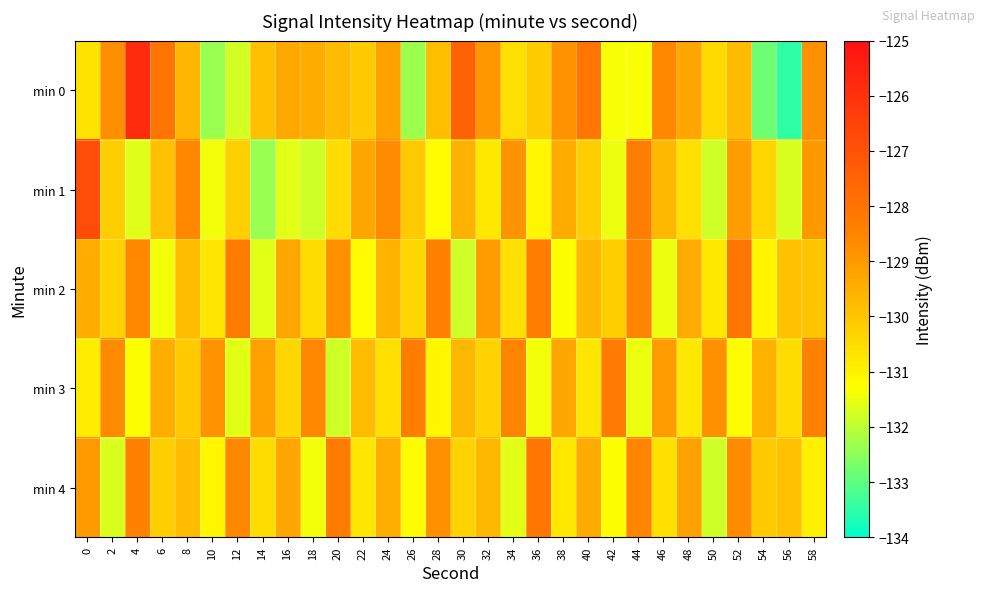

Reading left to right, list all the values displayed in this chart.

min 0: 0=-130.7	2=-128.7	4=-125.8	6=-128.0	8=-129.7	10=-132.4	12=-131.8	14=-129.9	16=-129.4	18=-129.5	20=-129.8	22=-130.1	24=-129.2	26=-132.3	28=-129.8	30=-127.5	32=-128.9	34=-130.6	36=-130.2	38=-128.9	40=-128.1	42=-131.4	44=-131.3	46=-128.6	48=-129.3	50=-130.5	52=-129.8	54=-132.8	56=-133.5	58=-128.8
min 1: 0=-126.8	2=-130.2	4=-131.6	6=-129.9	8=-128.6	10=-131.4	12=-130.2	14=-132.4	16=-131.6	18=-131.8	20=-130.5	22=-129.3	24=-128.7	26=-130.1	28=-131.2	30=-129.6	32=-130.8	34=-128.9	36=-131.1	38=-129.4	40=-130.2	42=-131.5	44=-128.3	46=-129.7	48=-130.6	50=-131.8	52=-129.1	54=-130.4	56=-131.7	58=-129.0
min 2: 0=-129.5	2=-130.3	4=-128.6	6=-131.4	8=-129.8	10=-130.7	12=-128.2	14=-131.6	16=-129.3	18=-130.5	20=-128.8	22=-131.2	24=-129.6	26=-130.4	28=-128.4	30=-131.8	32=-129.1	34=-130.6	36=-128.3	38=-131.3	40=-129.7	42=-130.2	44=-128.5	46=-131.5	48=-129.4	50=-130.8	52=-128.1	54=-131.1	56=-129.9	58=-130.0
min 3: 0=-130.9	2=-128.7	4=-131.3	6=-129.5	8=-130.1	10=-128.9	12=-131.6	14=-129.2	16=-130.4	18=-128.6	20=-131.8	22=-129.8	24=-130.6	26=-128.3	28=-131.1	30=-129.7	32=-130.3	34=-128.5	36=-131.4	38=-129.3	40=-130.7	42=-128.2	44=-131.5	46=-129.1	48=-130.8	50=-128.8	52=-131.2	54=-129.6	56=-130.5	58=-128.4
min 4: 0=-129.0	2=-131.7	4=-128.4	6=-130.2	8=-129.8	10=-131.1	12=-128.6	14=-130.5	16=-129.3	18=-131.4	20=-128.2	22=-130.7	24=-129.5	26=-131.2	28=-128.8	30=-130.3	32=-129.7	34=-131.6	36=-128.1	38=-130.8	40=-129.4	42=-131.3	44=-128.5	46=-130.6	48=-129.2	50=-131.8	52=-128.7	54=-130.1	56=-129.9	58=-131.0